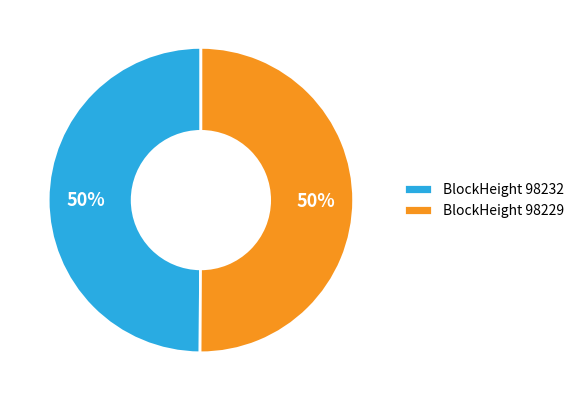

Is the sum of BlockHeight 98232 and BlockHeight 98229 greater than half?

Yes